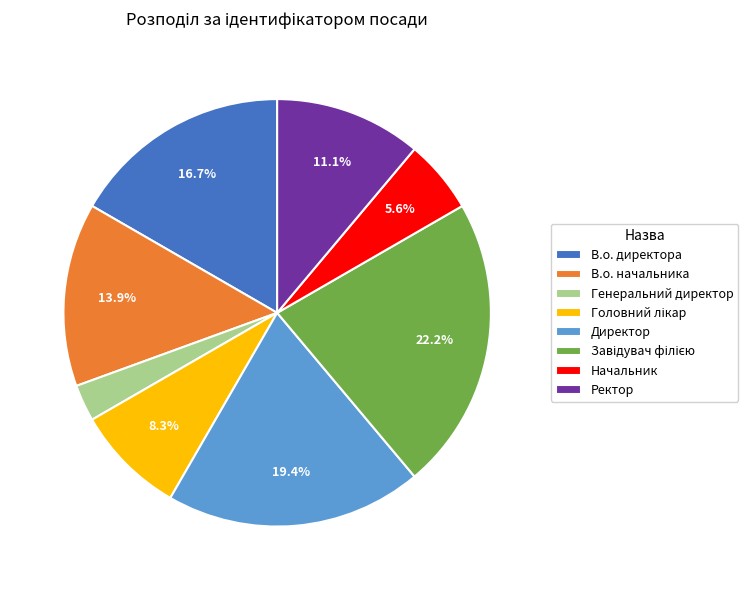

What is the smallest slice in the pie chart?

Генеральний директор